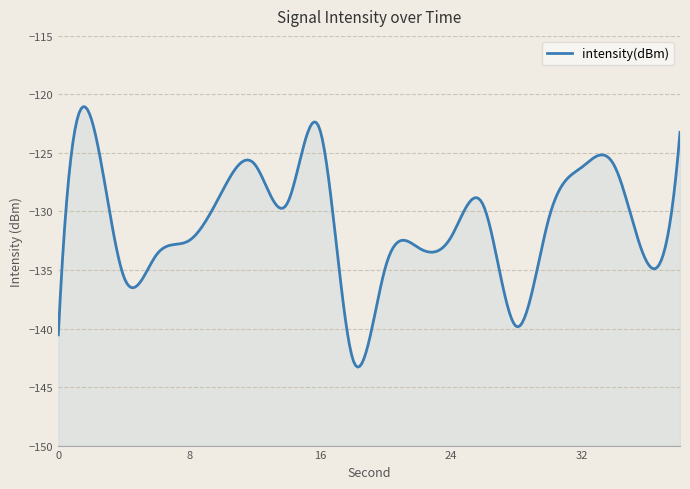

Reading right to left, transcribe all the data shown in this chart.

-123.2	-134.4	-126.1	-126.2	-130.5	-139.8	-129.5	-132.2	-133.1	-134.7	-142.6	-123.1	-129.3	-126.0	-128.3	-132.5	-133.7	-135.6	-122.0	-140.5